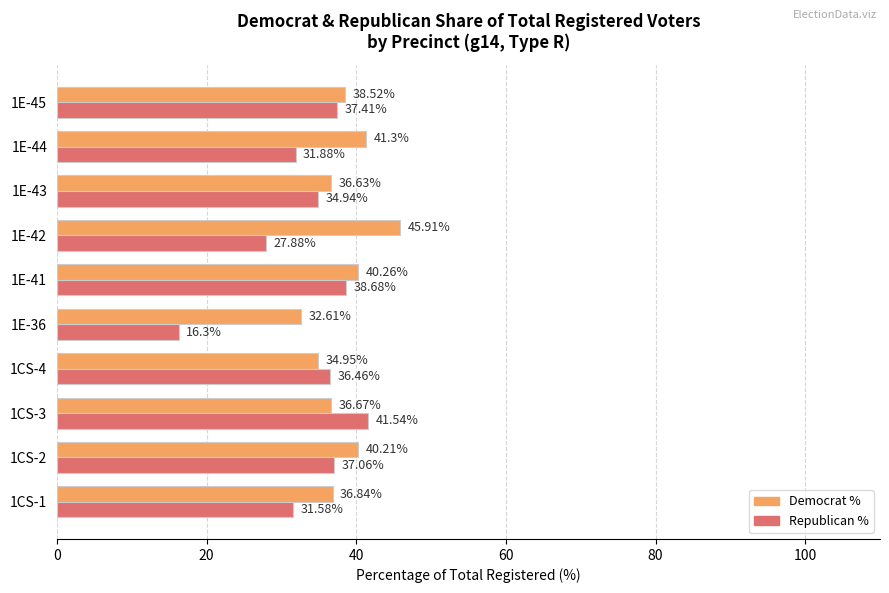

At which category is the sum across all series the highest?

1E-41